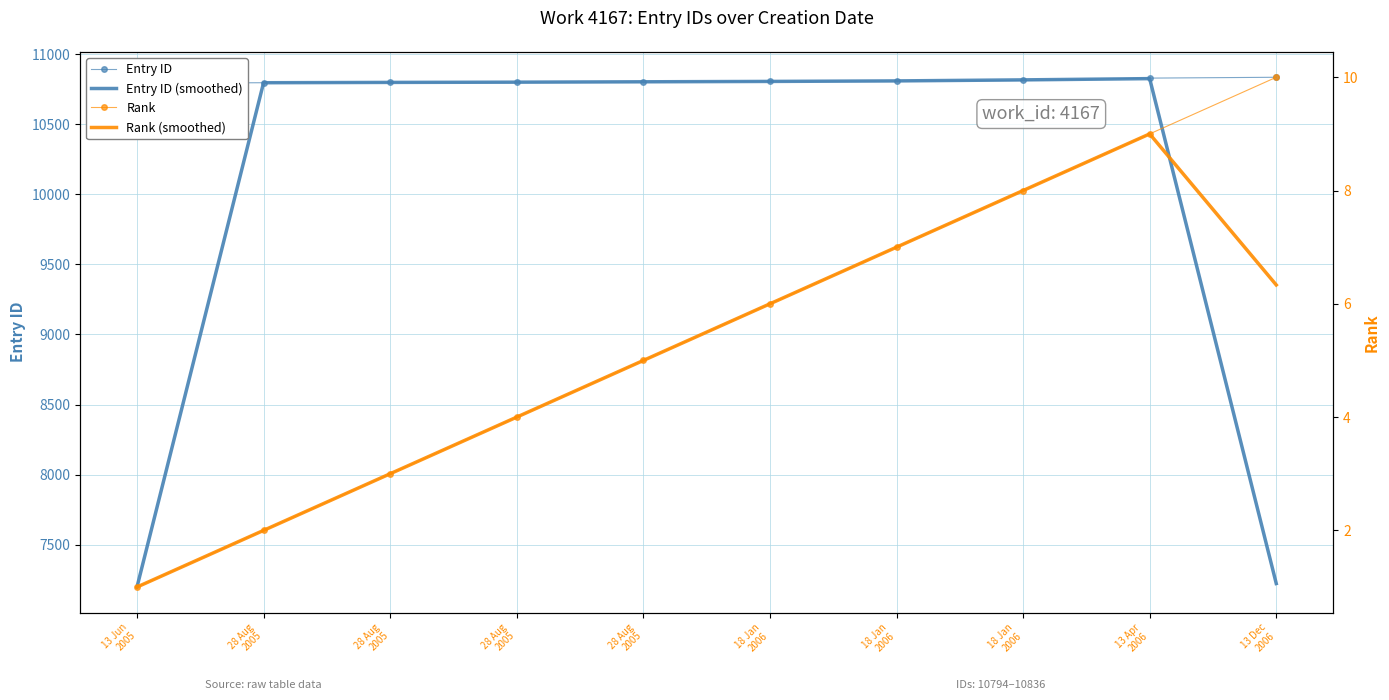

What is the maximum value shown in the chart?

10836.0